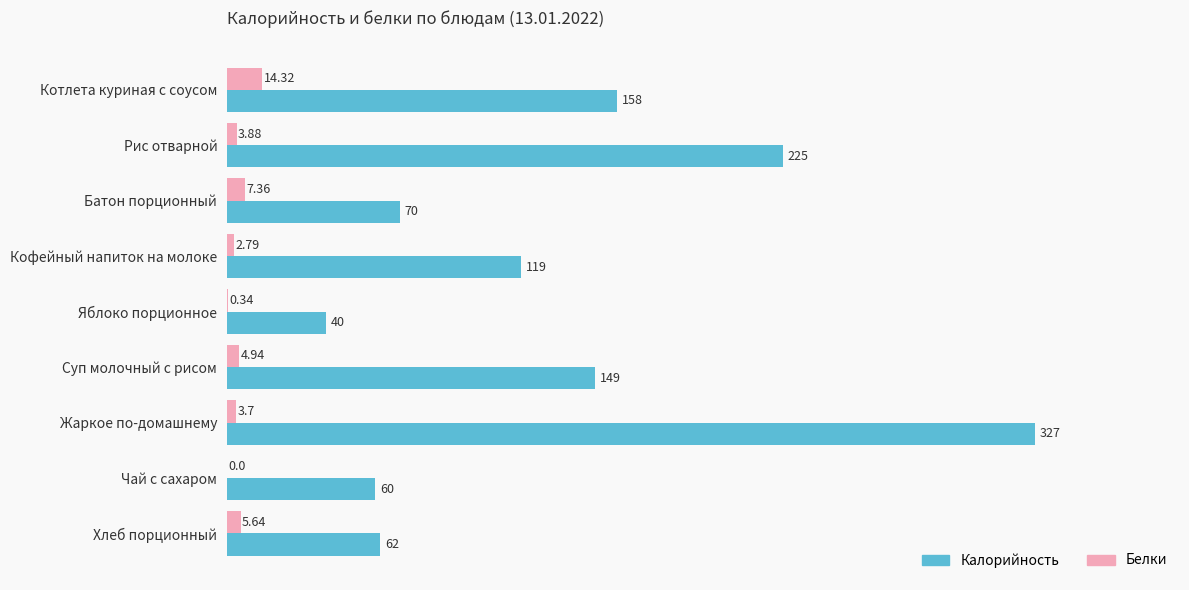

Which series changed the most between Суп молочный с рисом and Жаркое по-домашнему?

Калорийность